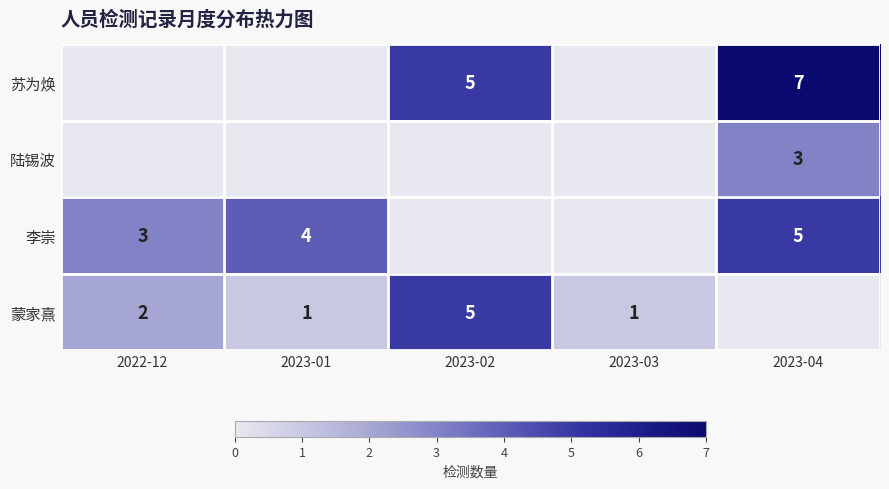

True or false: 苏为焕 has a value of 7 at 2023-04.

True